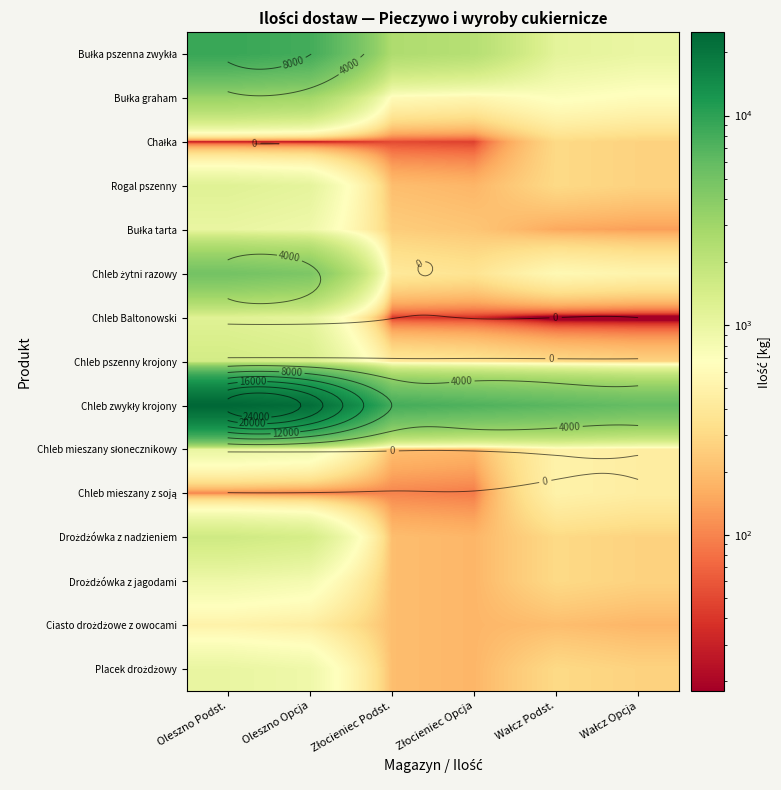

At which category is the sum across all series the highest?

Oleszno Podst.